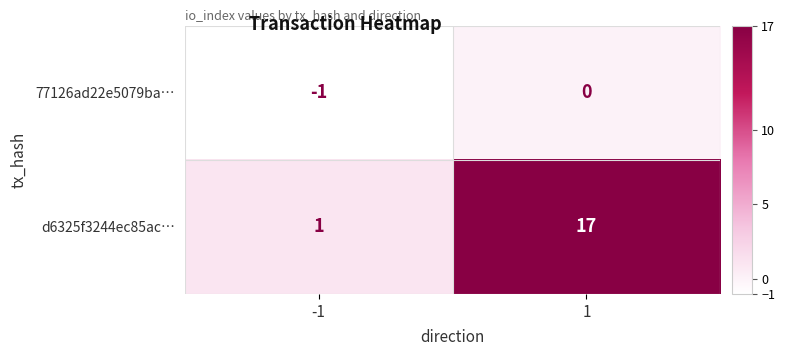

Is it true that 77126ad22e5079ba… equals 0 at 1?

True